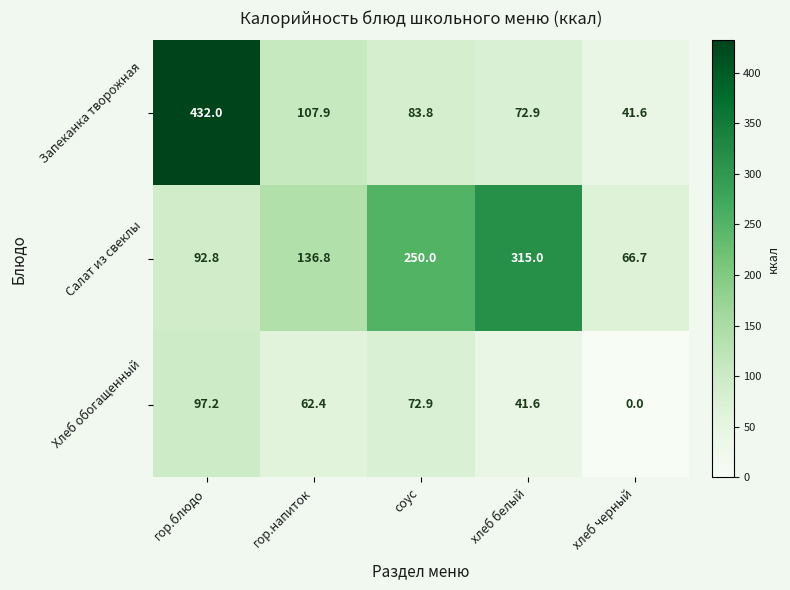

What value does the Запеканка творожная series have at гор.напиток?

107.9